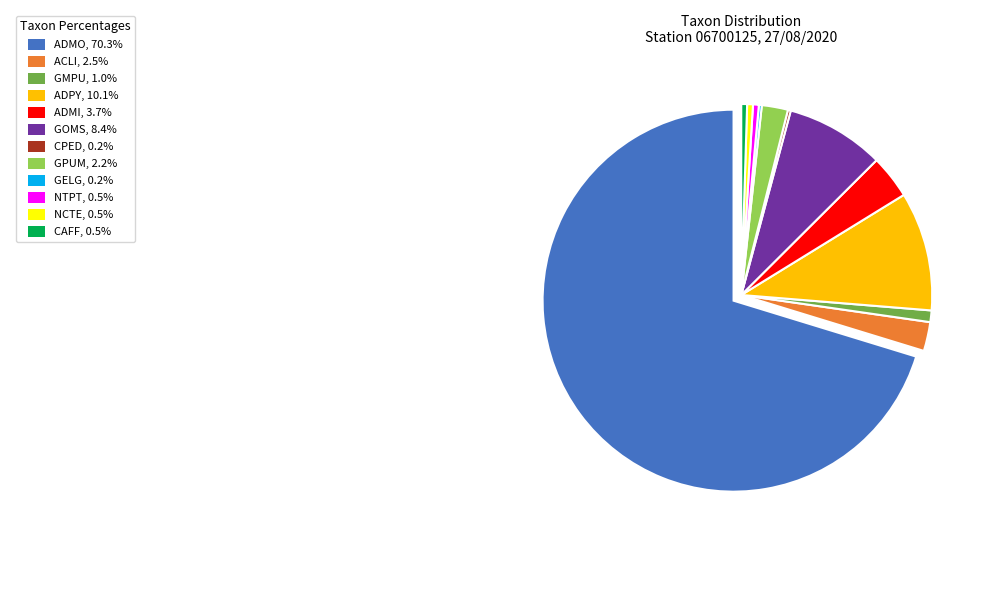

Is there a majority slice in this chart?

Yes